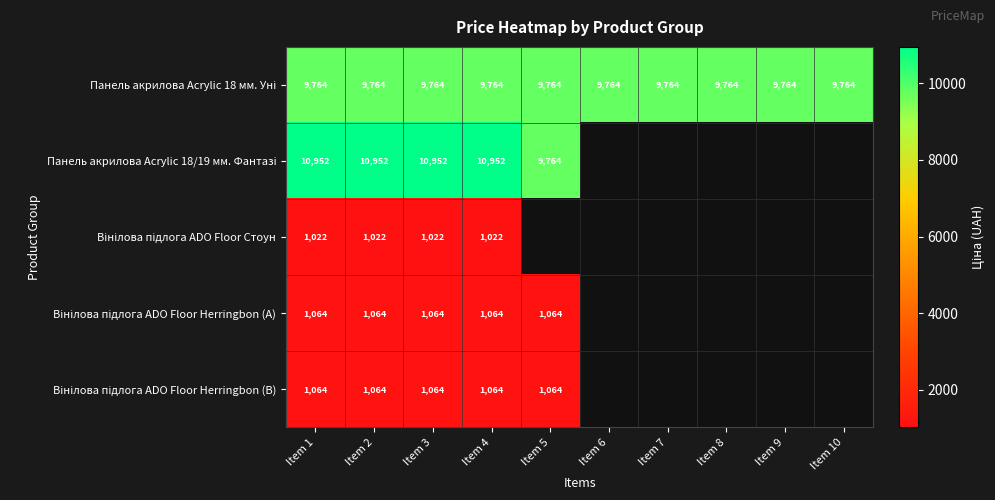

Which series changed the most between Item 3 and Item 6?

Панель акрилова Acrylic 18 мм. Уні